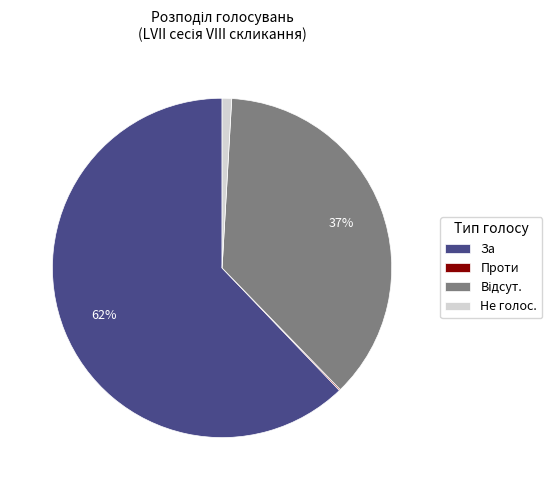

To the nearest percent, what is the average slice percentage?

25%